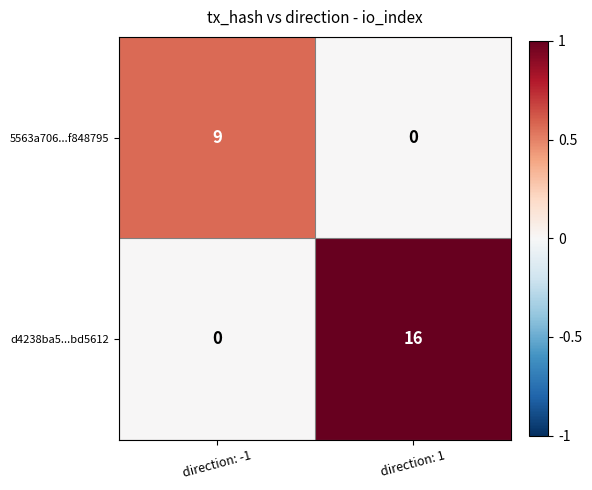

The d4238ba5...bd5612 series shows 16 at direction: 1. True or false?

True